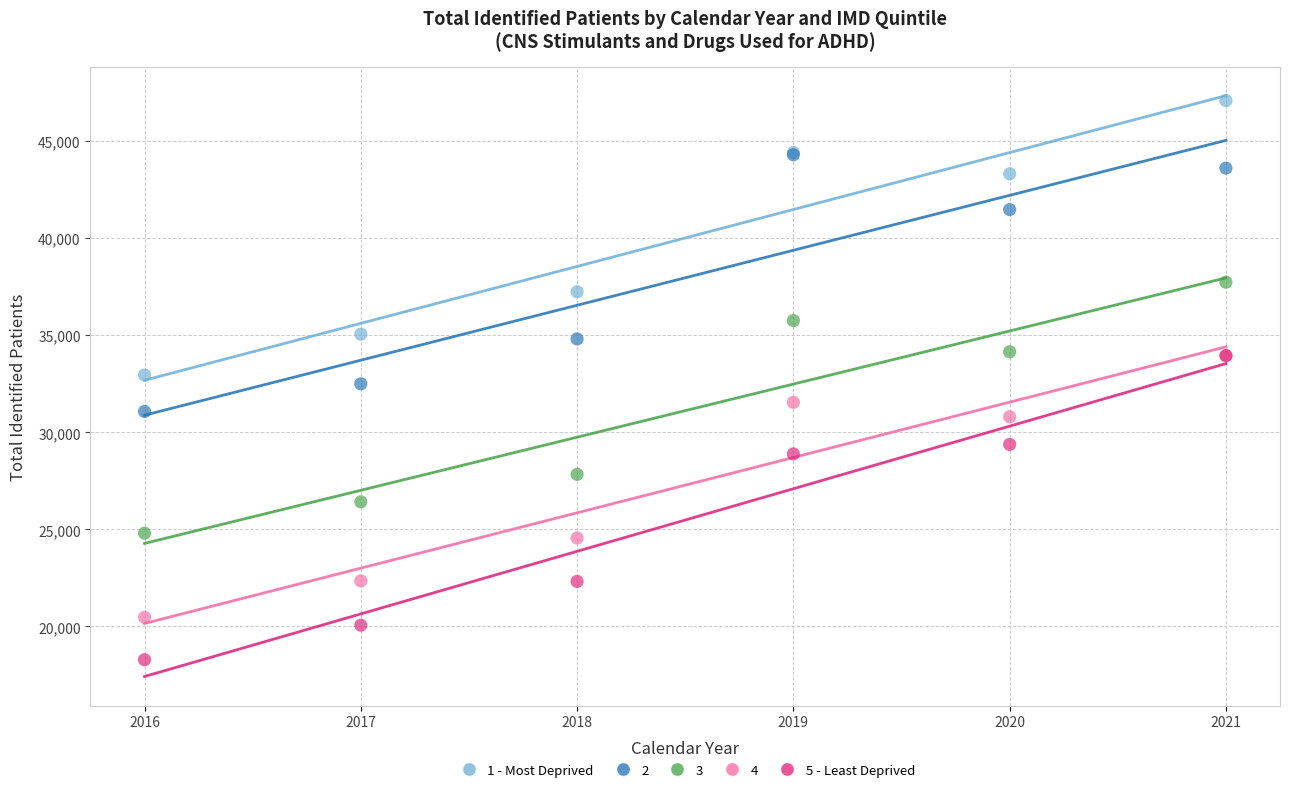

What are all the series names shown in the legend?

1 - Most Deprived, 2, 3, 4, 5 - Least Deprived